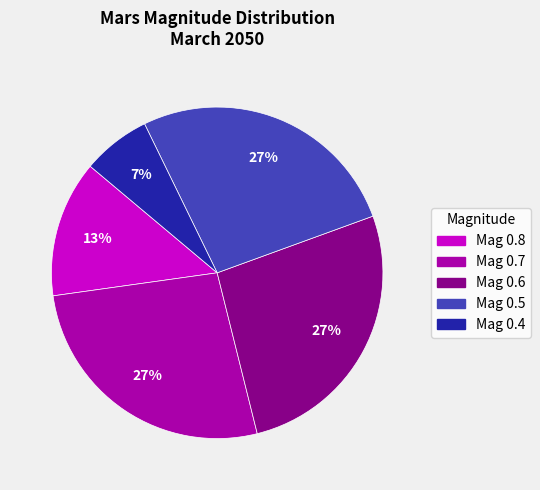

To the nearest percent, what is the difference between the largest and smallest slice percentages?

20%